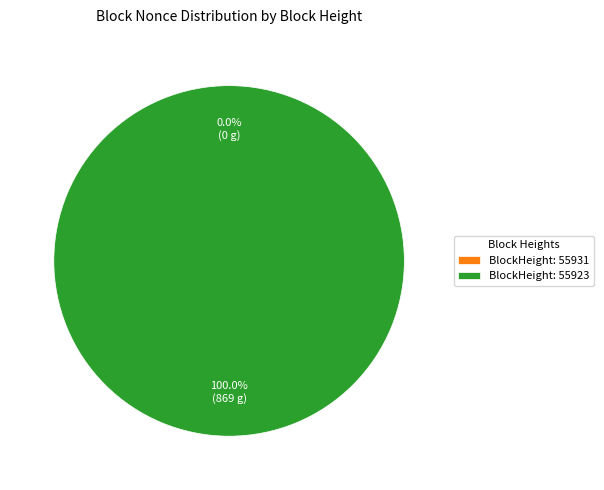

What is the largest slice in the pie chart?

55923